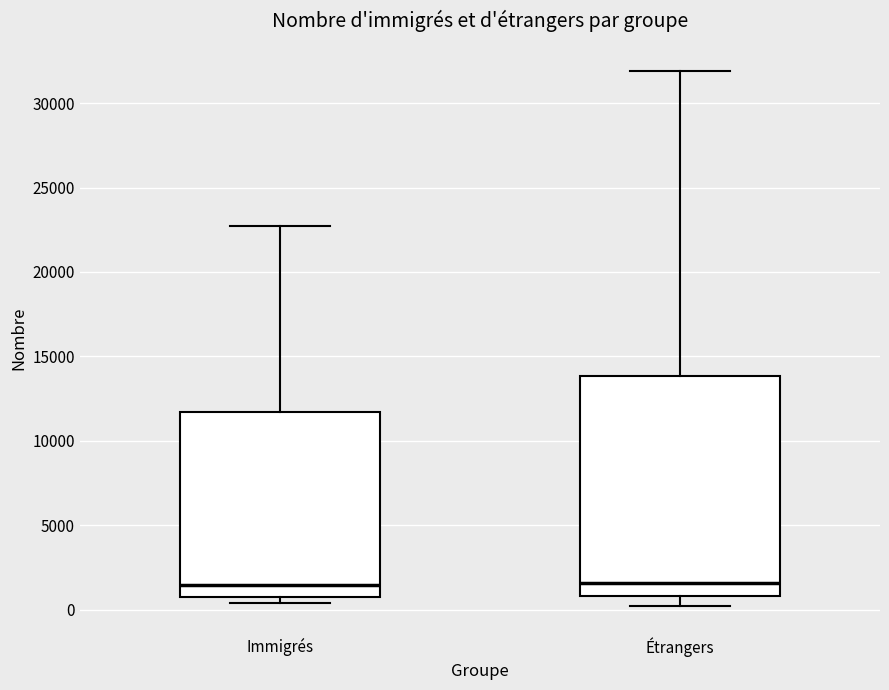

Reading left to right, read every box against the y-axis: the position of its median line, the range the box covers, and the ends of its whiskers. The values are not printed on the chart, so give them approximately, as read against the axis.

Immigrés: median 1500, box 1000 to 11500, whiskers 500 to 22500
Étrangers: median 1500, box 1000 to 14000, whiskers 0 to 32000